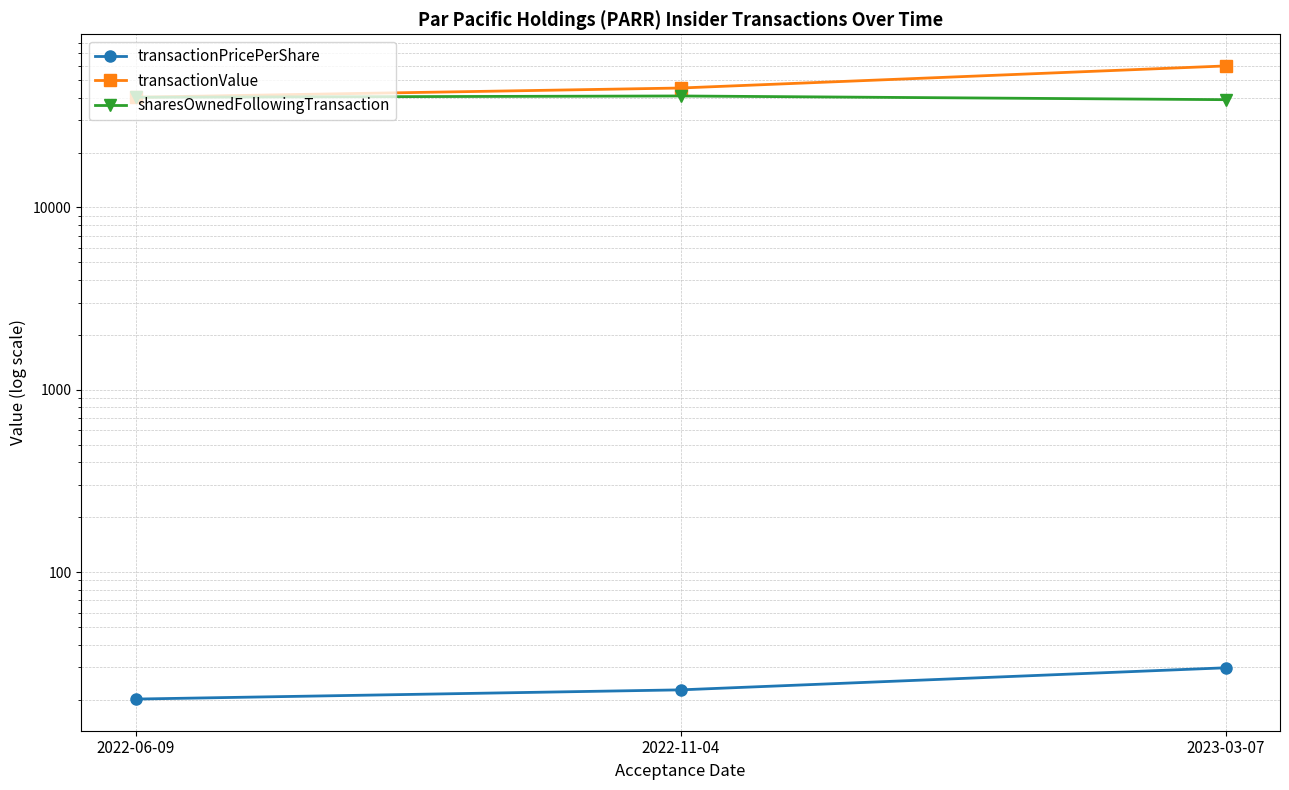

Reading right to left, list all the values displayed in this chart.

transactionPricePerShare: 29.9	22.6	20.1
transactionValue: 59700.0	45180.0	40220.0
sharesOwnedFollowingTransaction: 38990.0	40858.0	40195.0